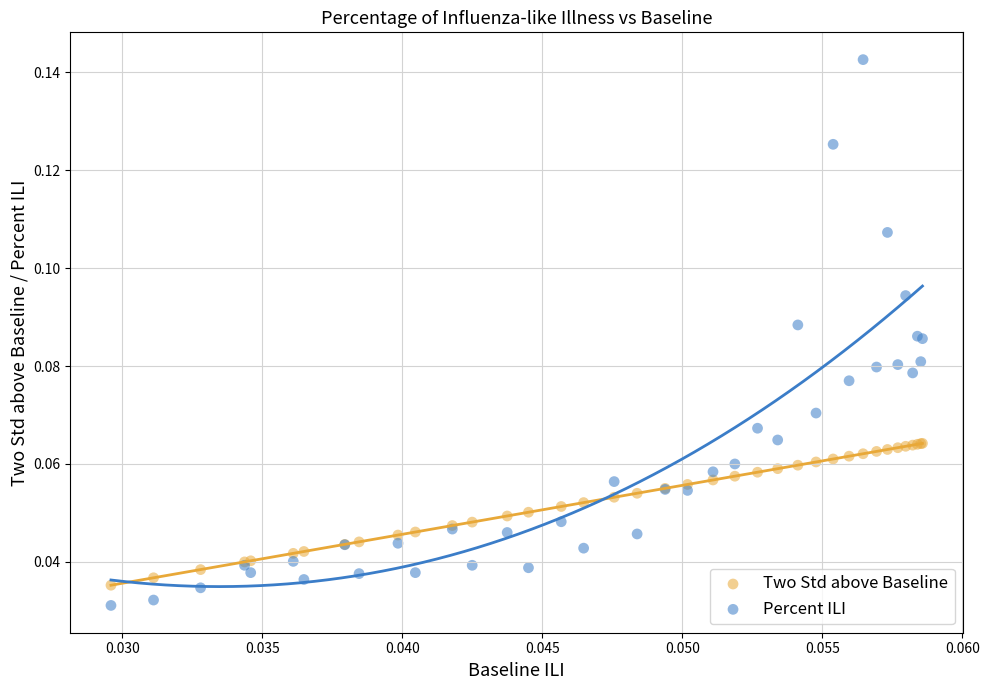

Which series has the widest spread of Y values?

Percent ILI